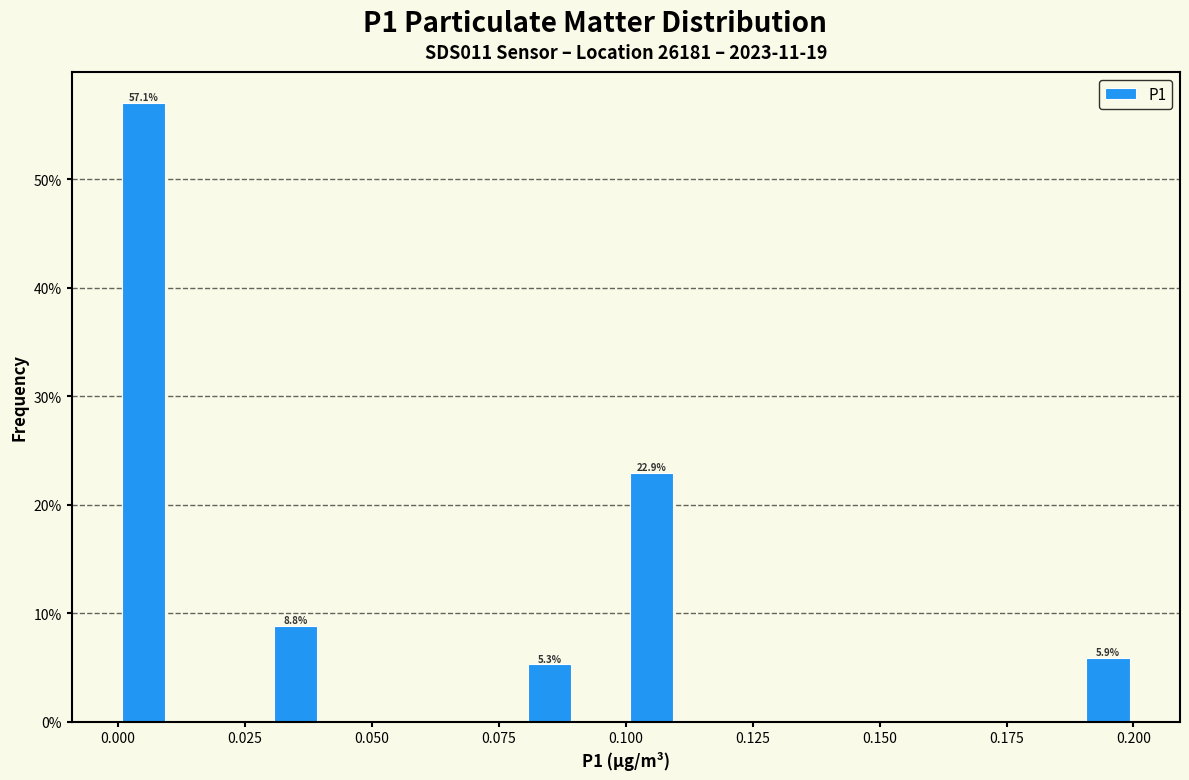

Read against the x-axis, roughly where is the centre of the tallest bar?

0.005